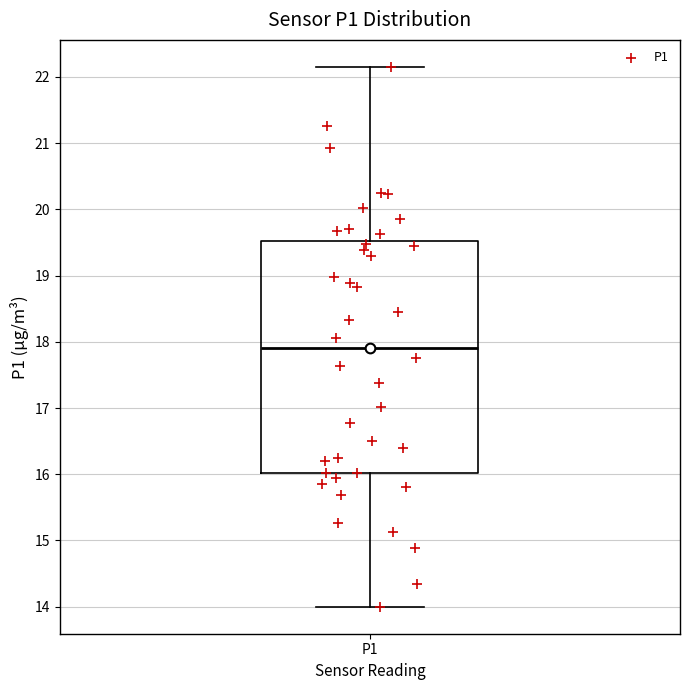

Read this box plot against the y-axis: the position of the median line, the range covered by the box, and the ends of both whiskers. The values are not printed on the chart, so give them approximately, as read against the axis.

median 17.9, box 16.0 to 19.5, whiskers 14.0 to 22.2